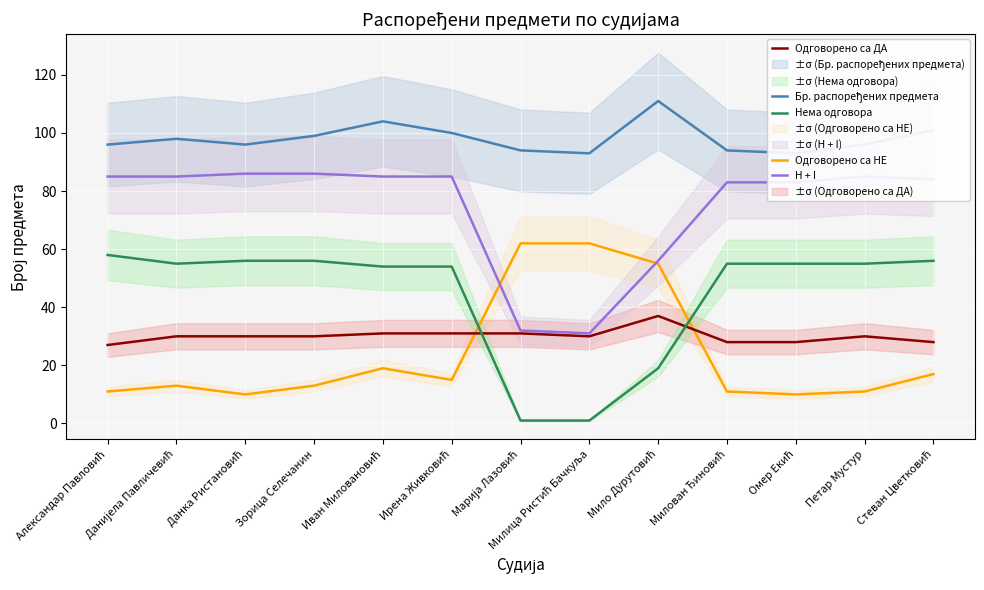

Rank the categories by Нема одговора value from highest to lowest.

Александар Павловић, Данка Ристановић, Зорица Селечанин, Стеван Цветковић, Данијела Павличевић, Милован Ђиновић, Омер Екић, Петар Мустур, Иван Миловановић, Ирена Живковић, Мило Дурутовић, Марија Лазовић, Милица Ристић Бачкуља